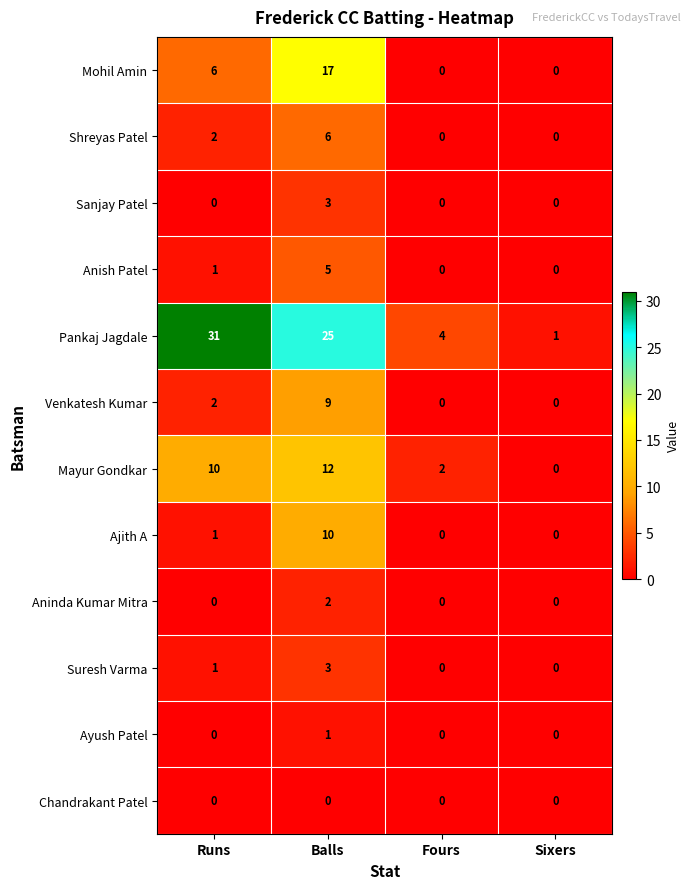

What is the difference between the maximum and minimum values in the Ajith A series?

10